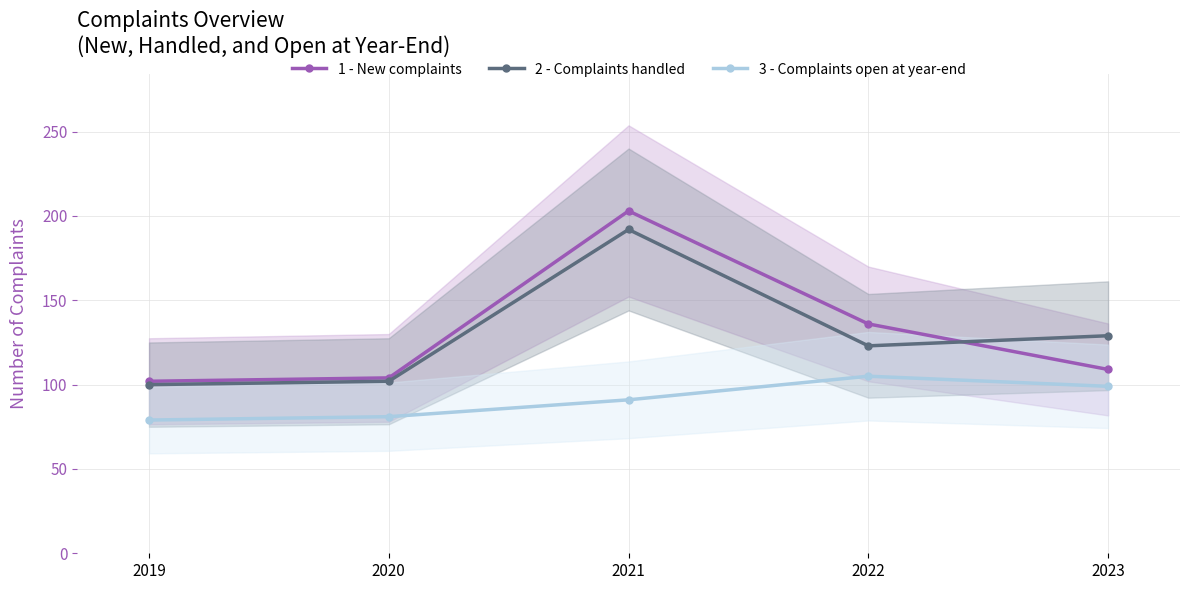

Reading right to left, what are all the values shown in this chart?

1 - New complaints: 109	136	203	104	102
2 - Complaints handled: 129	123	192	102	100
3 - Complaints open at year-end: 99	105	91	81	79